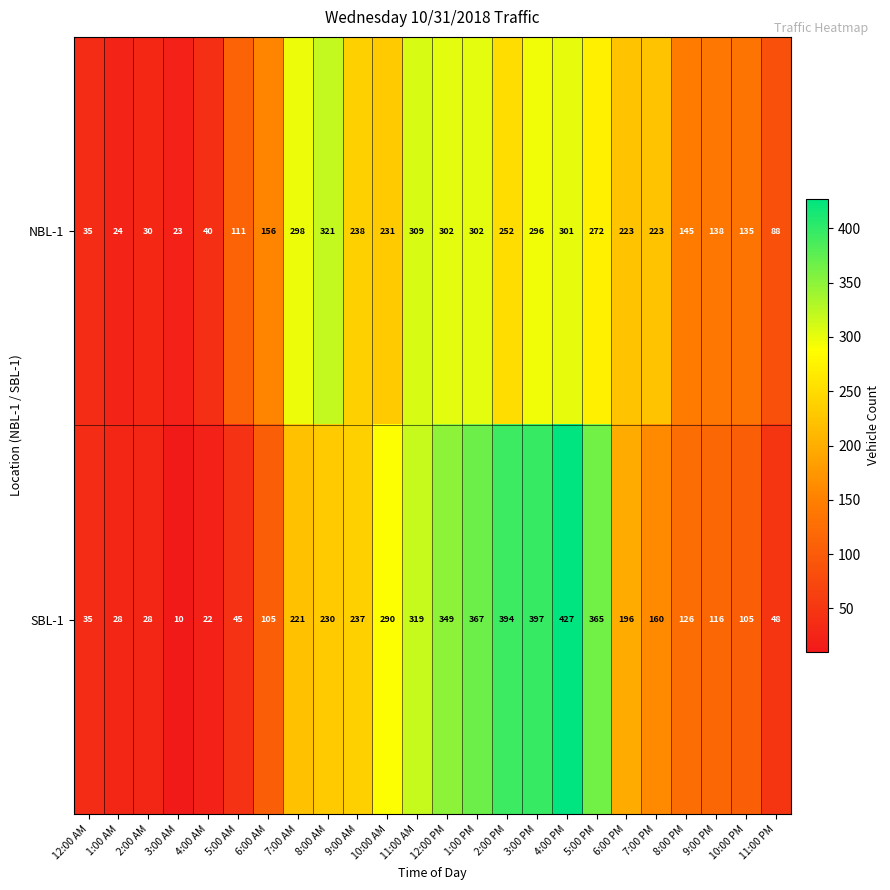

What is the difference between the maximum and minimum values in the NBL-1 series?

298